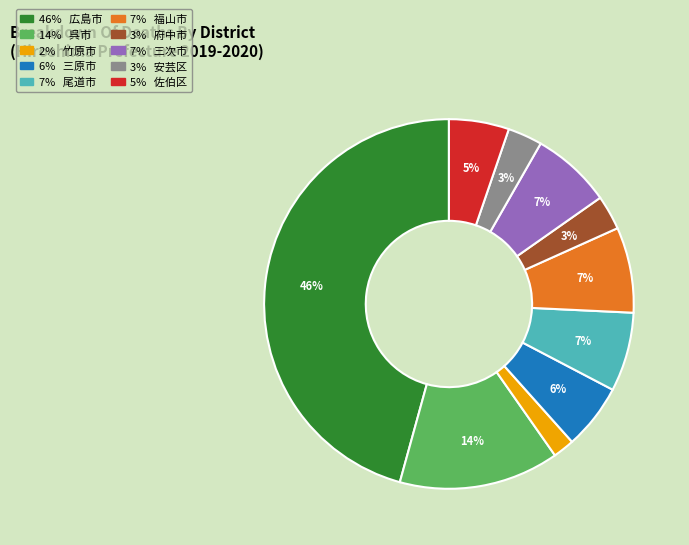

To the nearest percent, what is the difference between the largest and smallest slice percentages?

44%